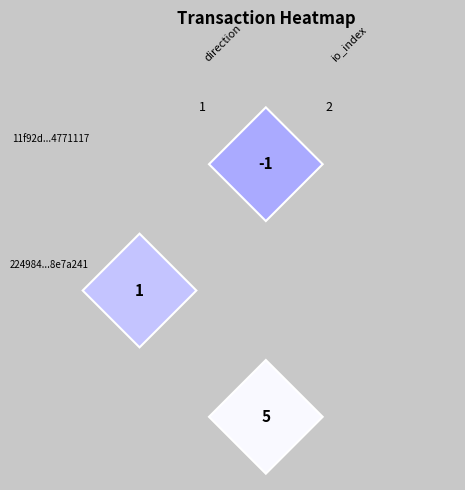

Between 1 and -1, which is larger?

1